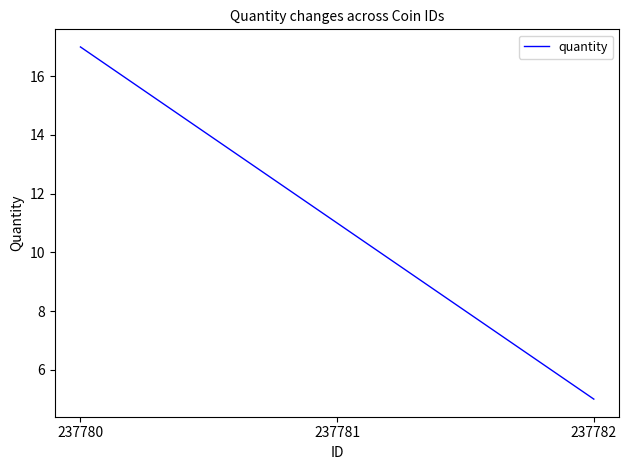

At which category does the chart reach its minimum across all series?

237782